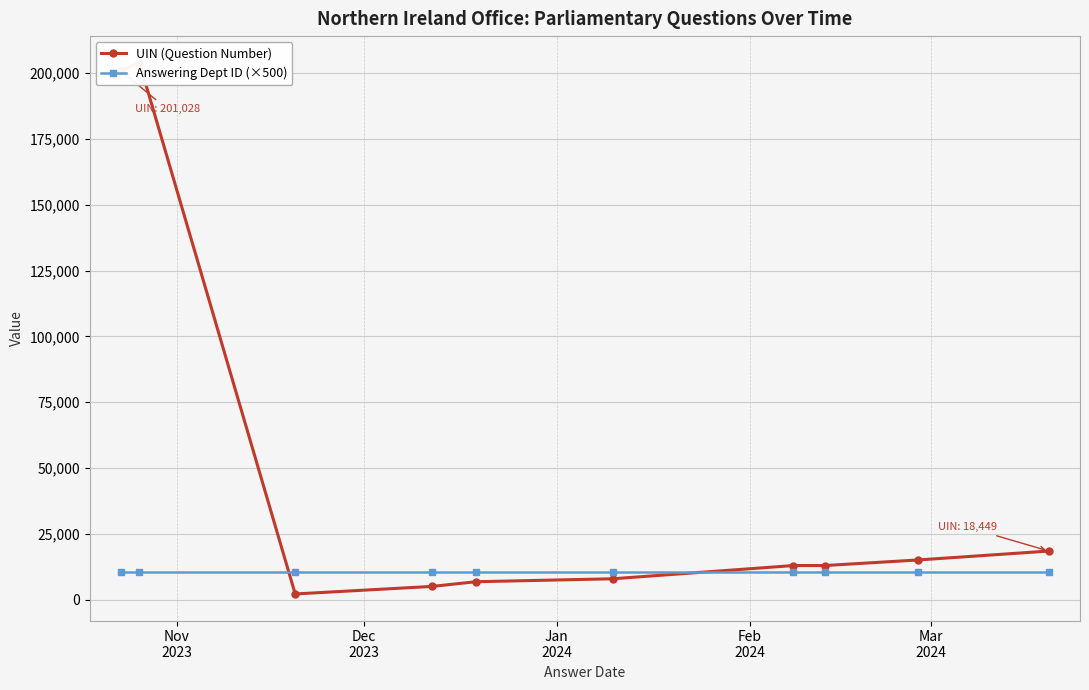

At how many categories does at least one series exceed 54842?

2